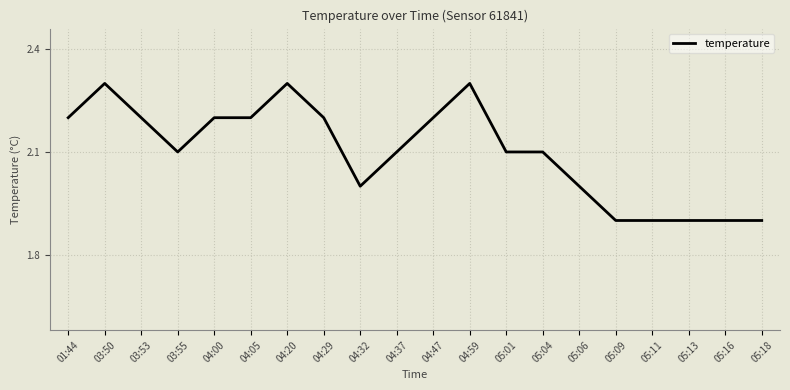

Approximately how many times larger is the value at 05:11 compared to 04:20?

0.8